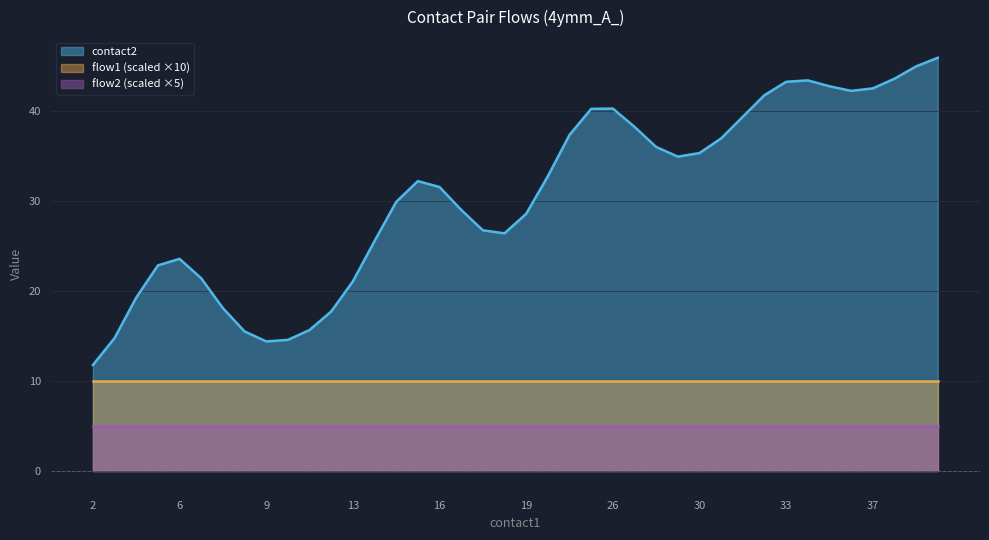

What is the minimum value for flow2 (scaled ×5)?

5.0